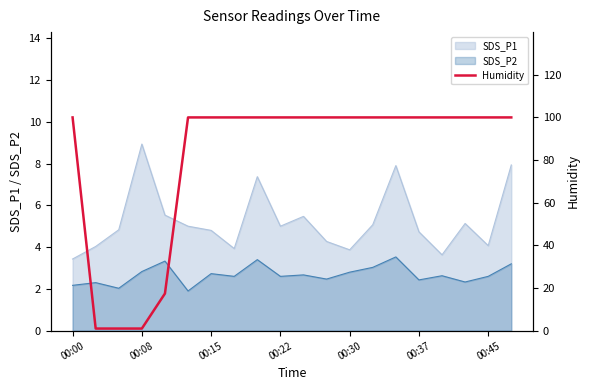

Is it true that SDS_P1 equals 3.4 at 00:00?

True